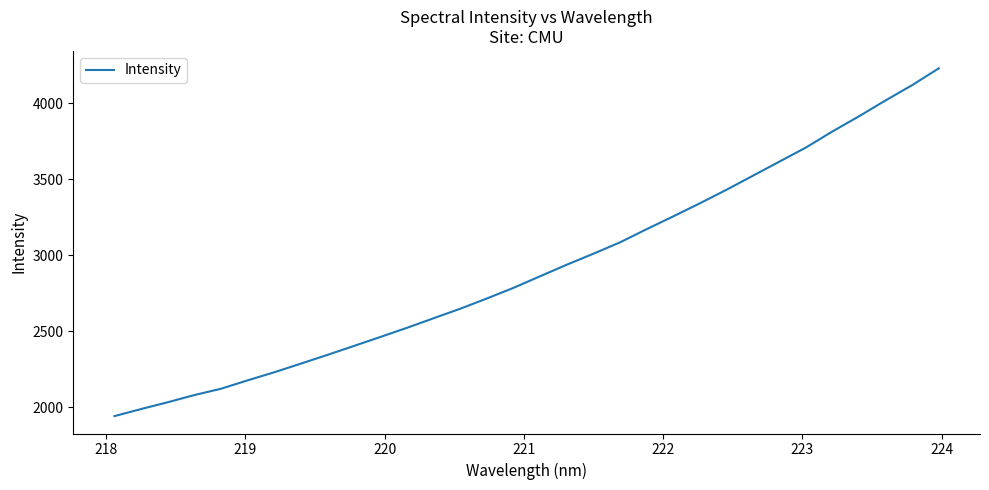

Does the chart have visible grid lines?

No